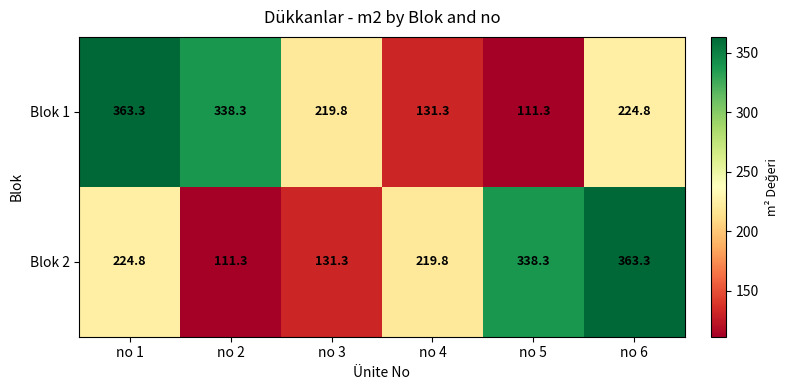

What is the smallest value displayed?

111.3